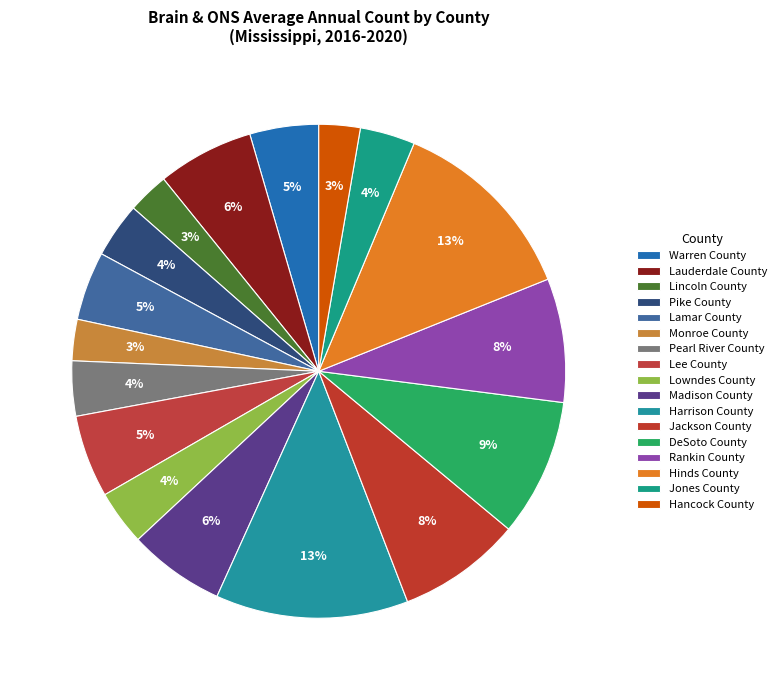

What percentage is the Jones County slice, to the nearest percent?

4%